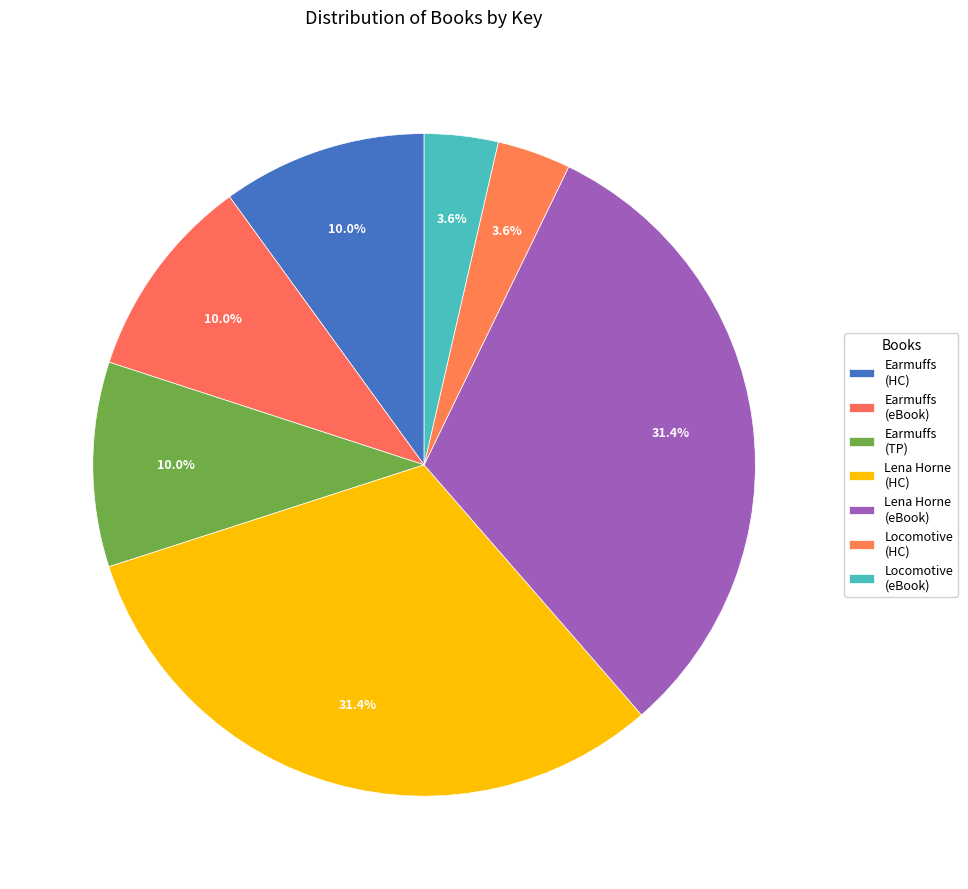

How many slices are in this pie chart?

7